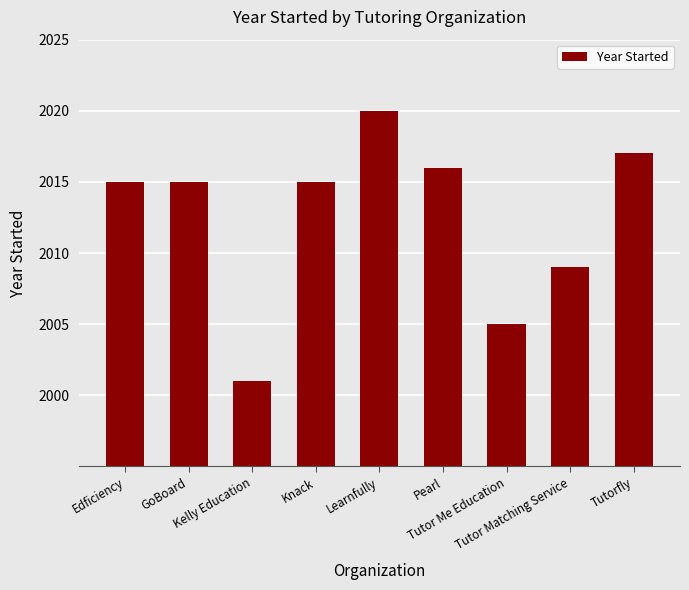

What is the smallest value displayed?

2001